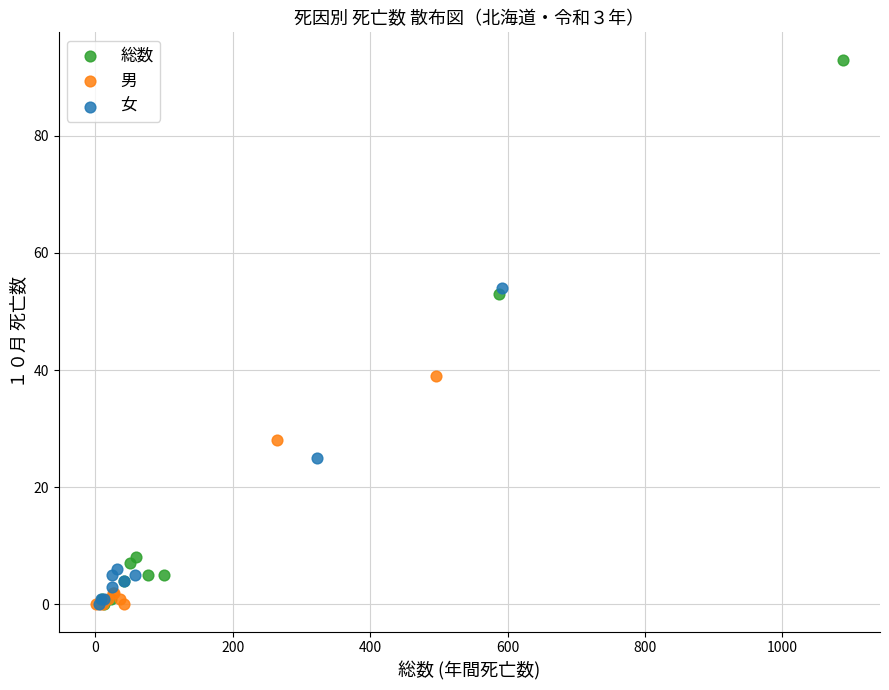

Which series reaches the maximum Y coordinate?

総数